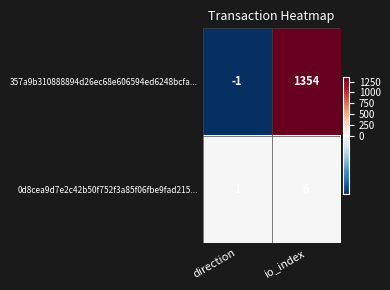

Which series has the largest total across all categories?

357a9b310888894d26ec68e606594ed6248bcfa...